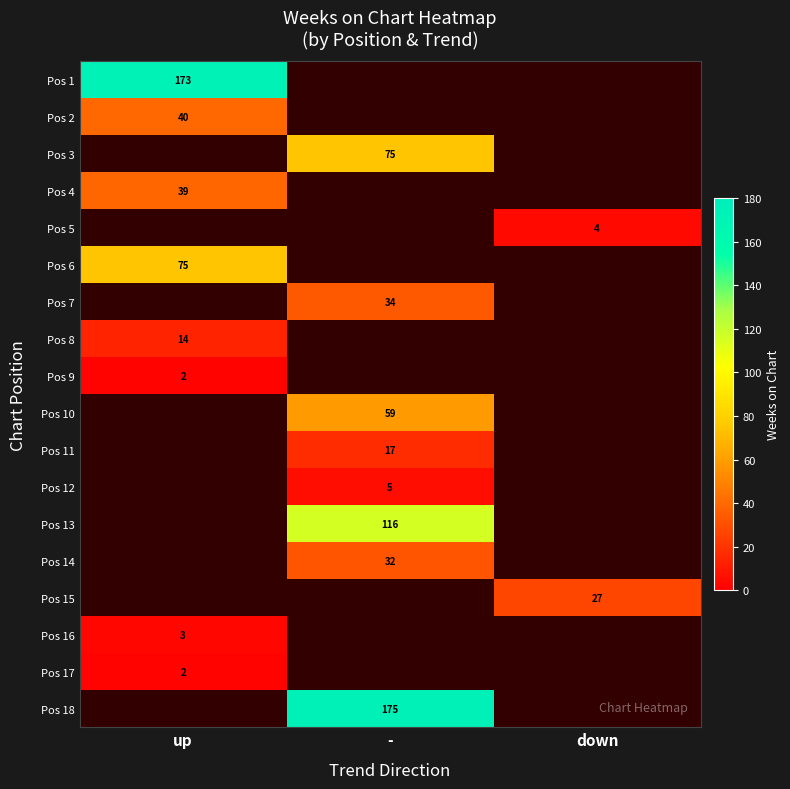

The Pos 6 series shows 118 at up. True or false?

False